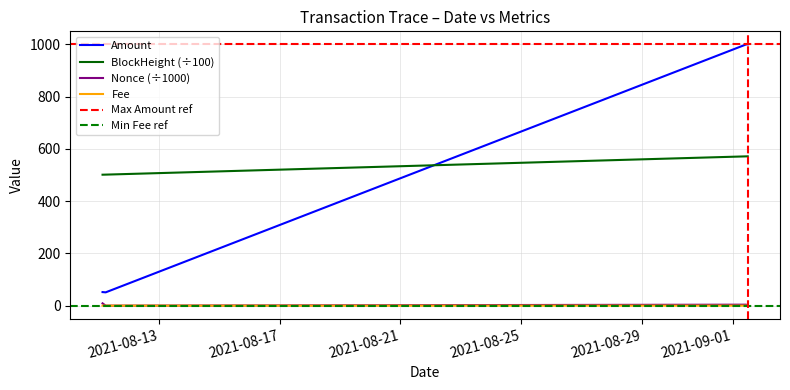

How many data points in Nonce are above 3?

2